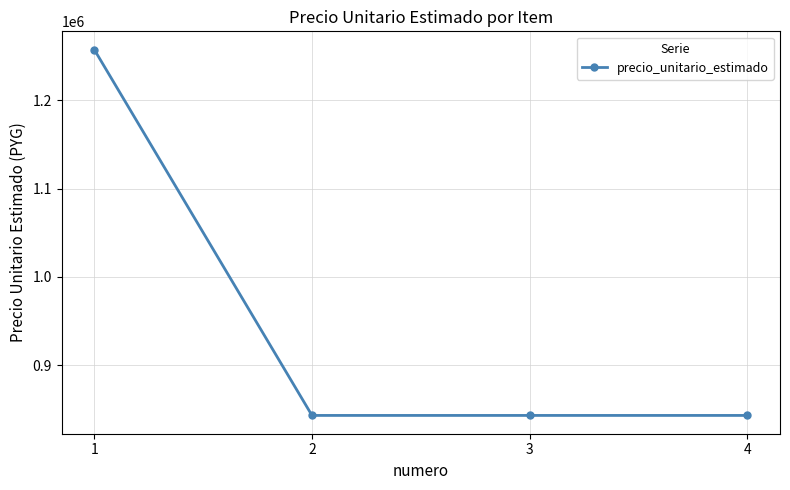

True or false: the data has more than 1 interior local peaks.

False